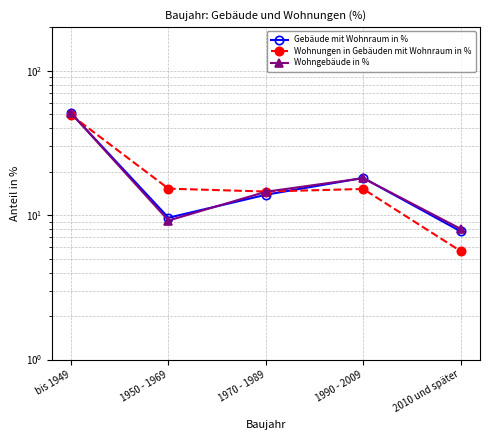

What is the sum of all Gebäude mit Wohnraum in % values?

99.9